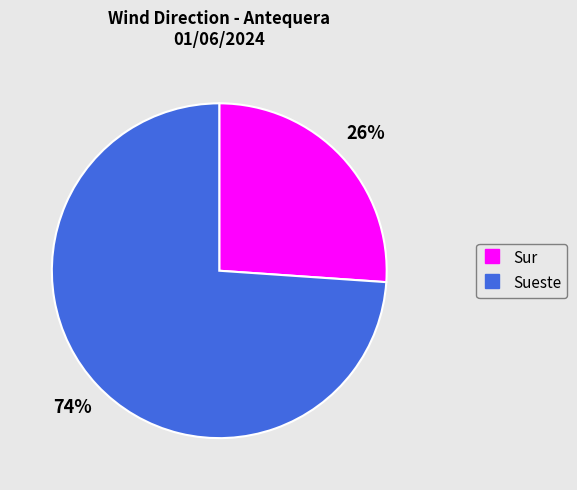

What is the ratio of the value at Sueste to the value at Sur?

2.8